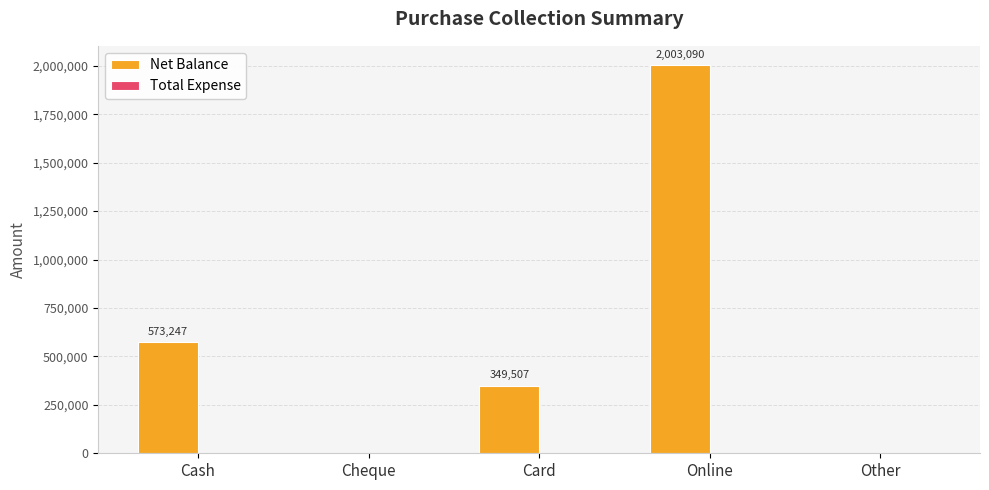

Count the number of categories in the chart.

5